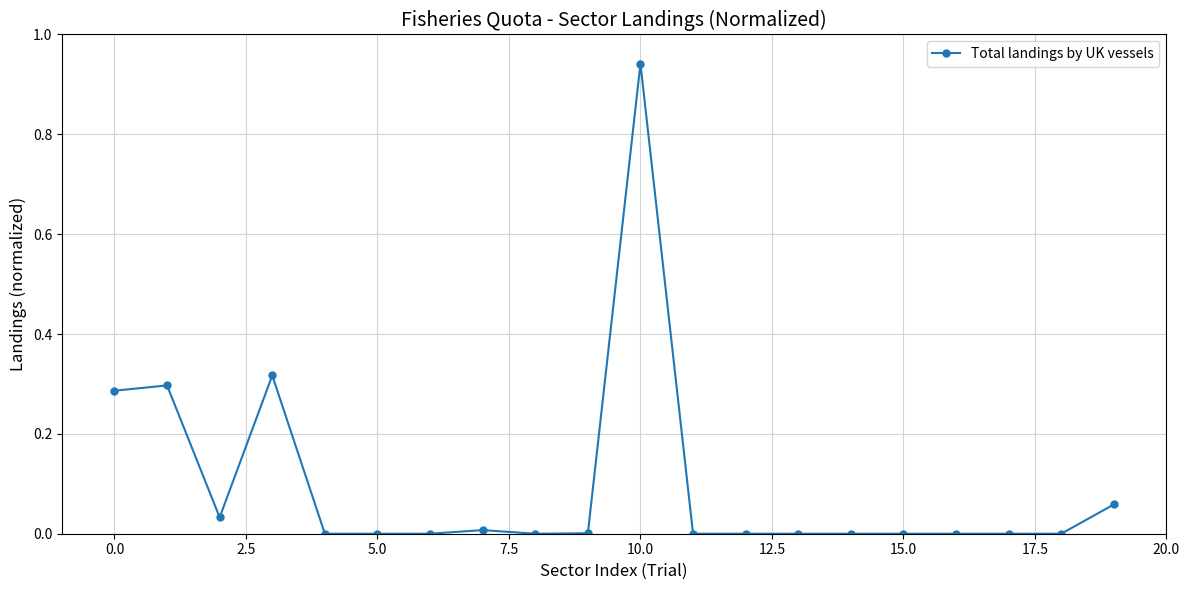

True or false: the data has more than 0 interior local peaks.

True